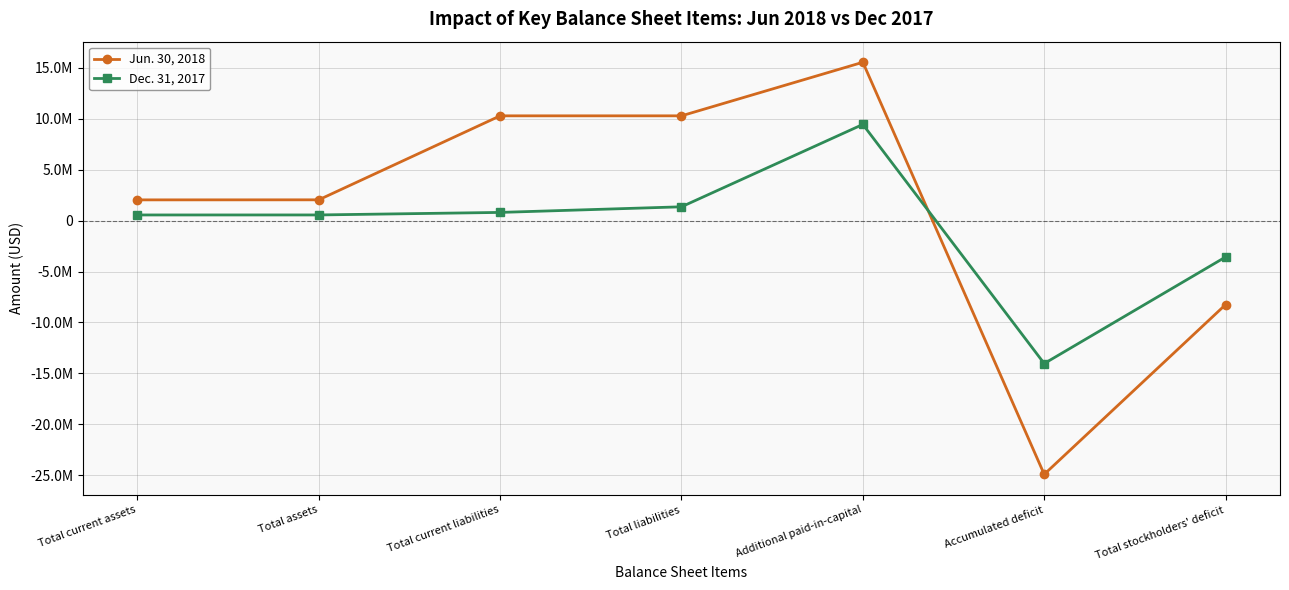

What is the label of the 2nd point from the right?

Accumulated deficit